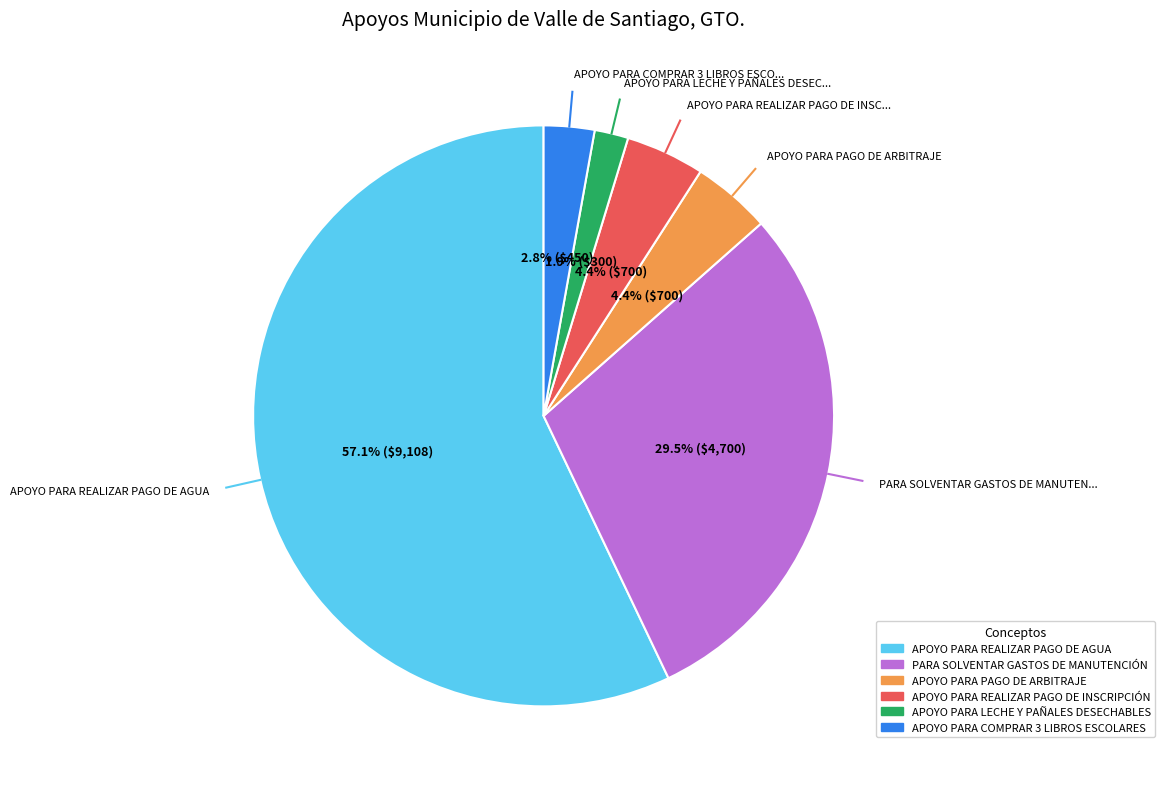

Approximately how many times larger is the value at APOYO PARA REALIZAR PAGO DE AGUA compared to PARA SOLVENTAR GASTOS DE MANUTENCIÓN?

1.9